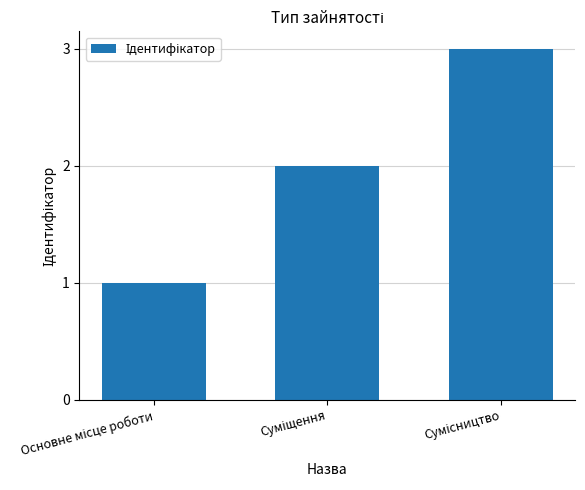

Reading left to right, what are all the values shown in this chart?

1	2	3